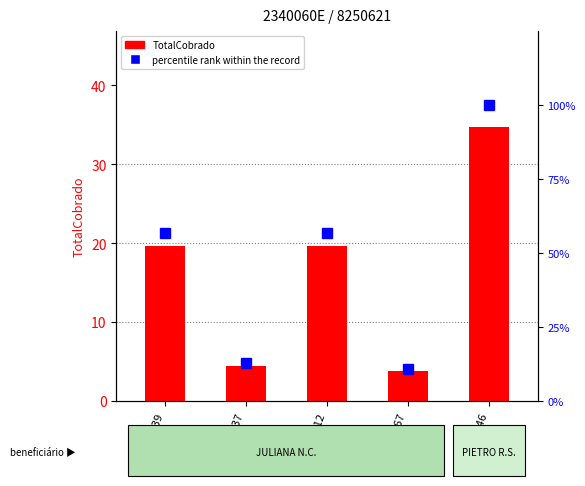

What is the total value across all series at 10101012?

76.3